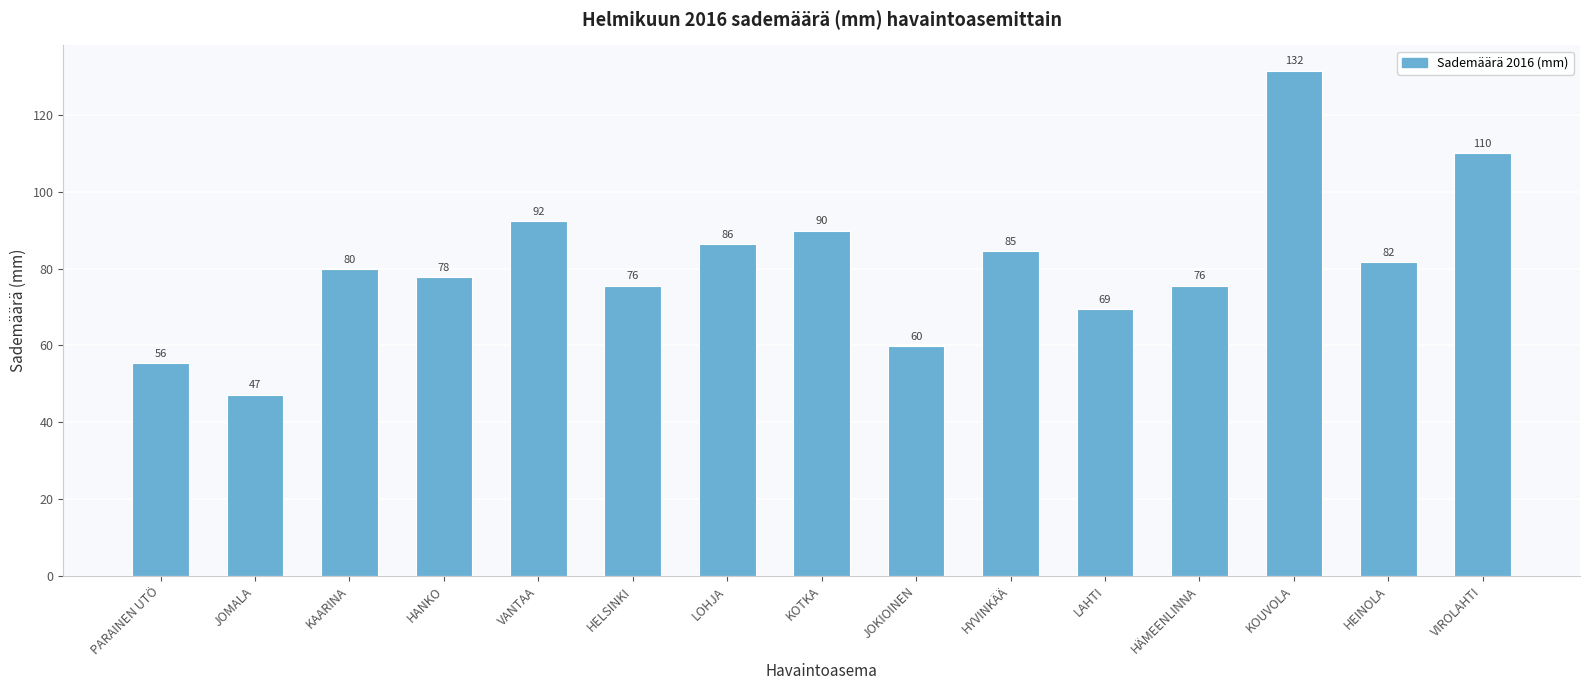

Approximately how many times larger is the value at HANKO compared to LOHJA?

0.9